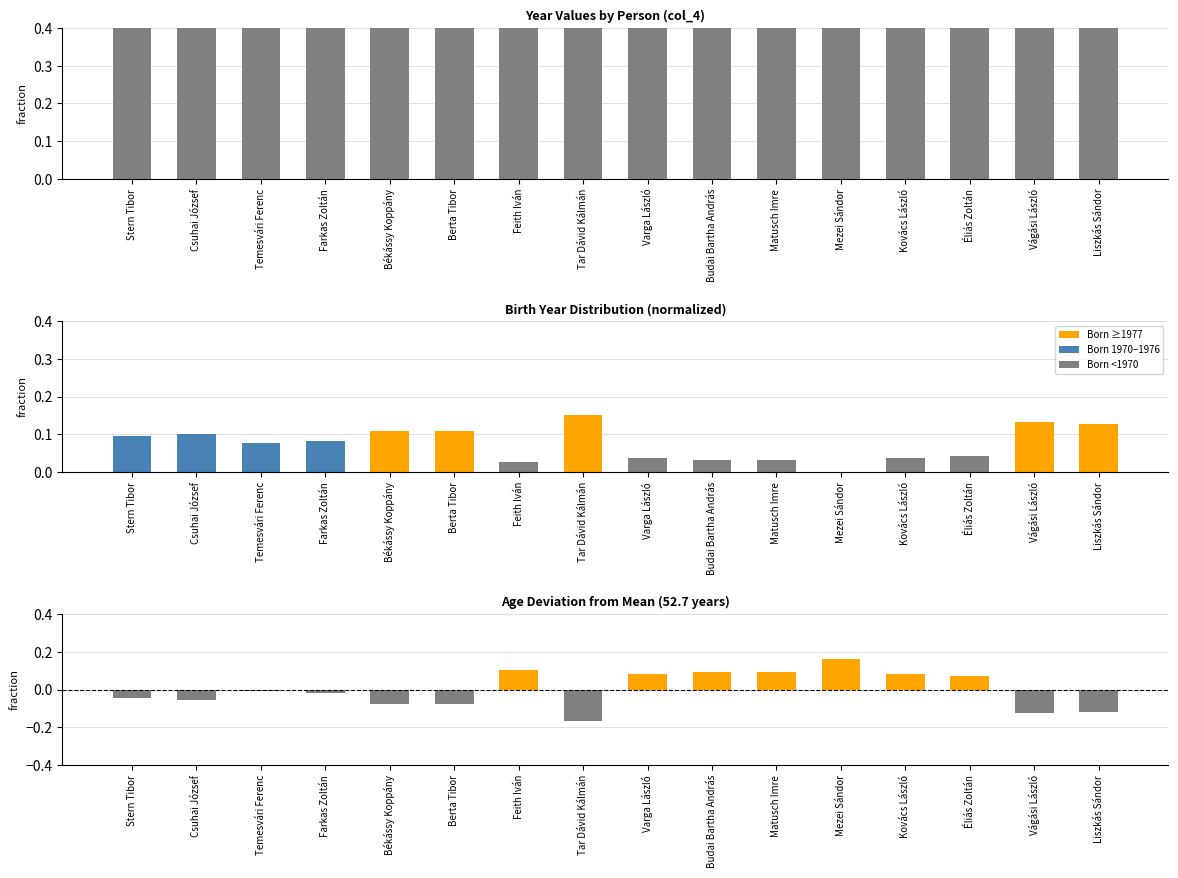

What is the maximum value shown in the chart?

1.0